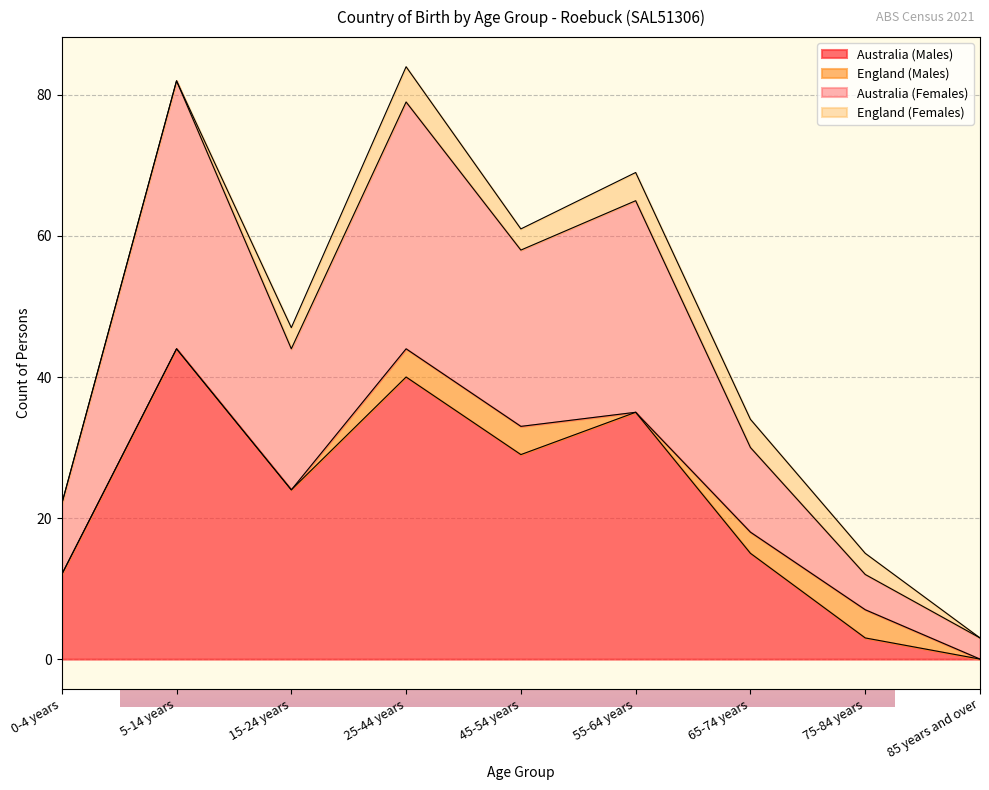

The Australia (Males) series shows 17 at 0-4 years. True or false?

False